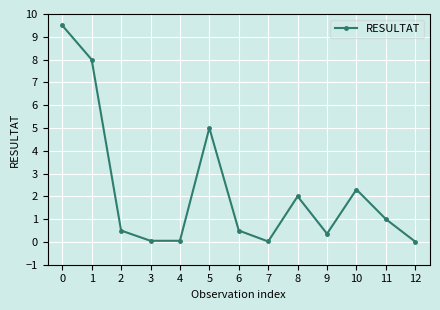

What is the greatest value displayed?

9.5